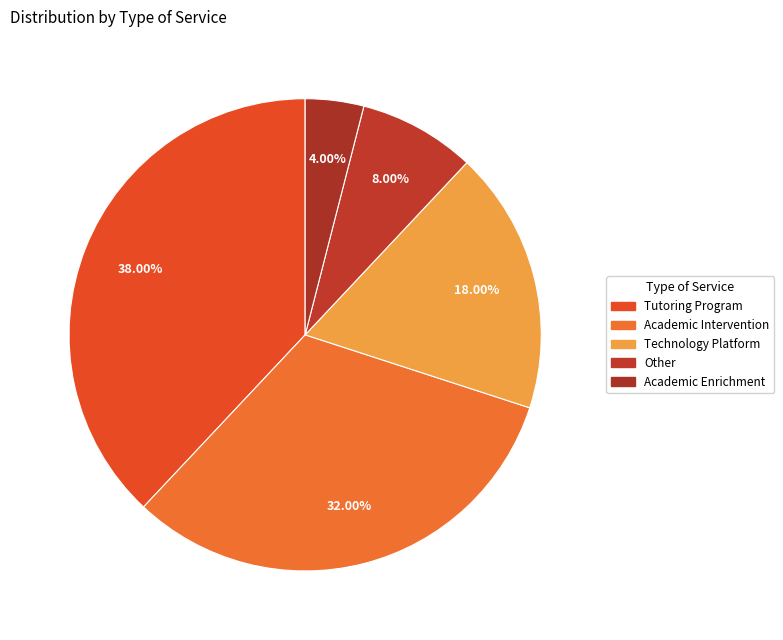

Which category has the biggest portion of the pie?

Tutoring Program